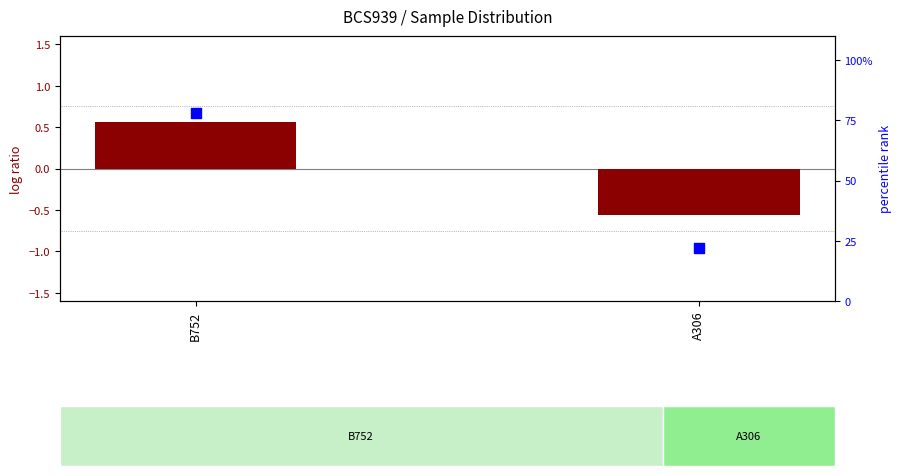

Which series has the widest spread of Y values?

percentile rank within the sample